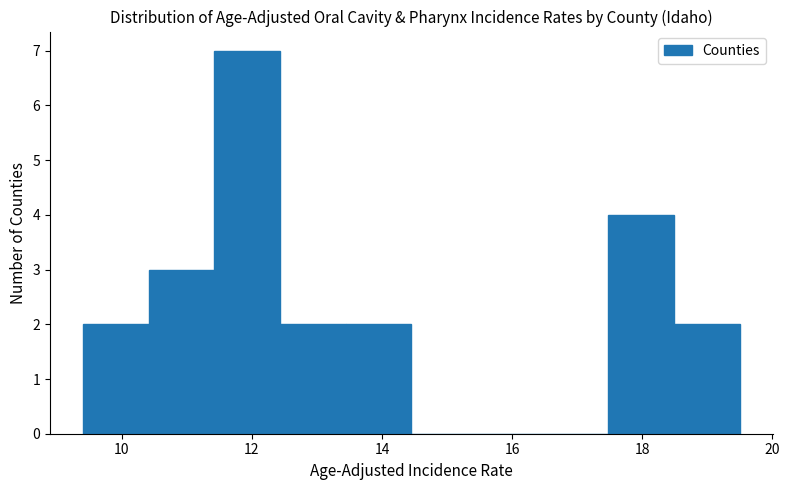

Reading left to right, transcribe this chart: for each bar, give the range it covers on the x-axis and its height. Neither the bar edges nor the heights are printed on the chart, so give them approximately, as read against the axes.

9.4 to 10.4: 2
10.4 to 11.4: 3
11.4 to 12.4: 7
12.4 to 13.4: 2
13.4 to 14.4: 2
14.4 to 15.4: 0
15.4 to 16.4: 0
16.4 to 17.4: 0
17.4 to 18.4: 4
18.4 to 19.6: 2